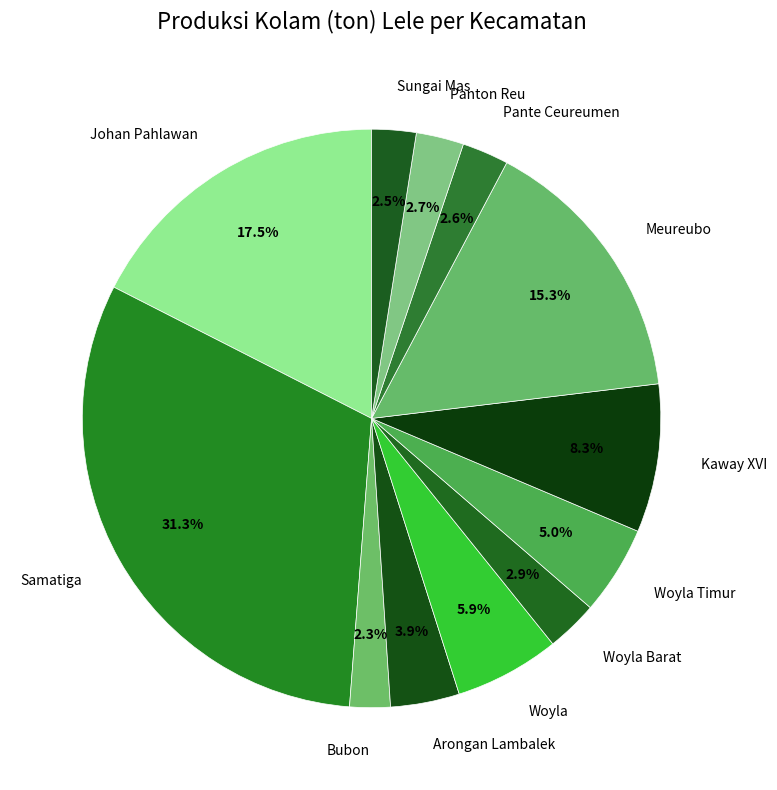

Do Pante Ceureumen and Woyla Timur together represent more than half of the pie?

No